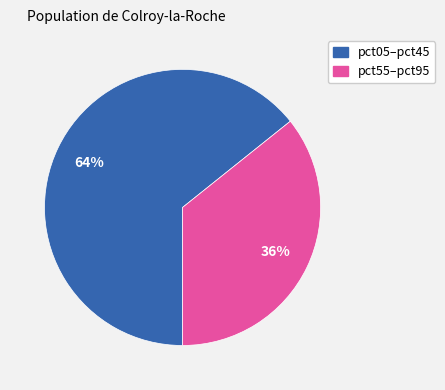

Is there any slice that represents more than half of the pie?

Yes